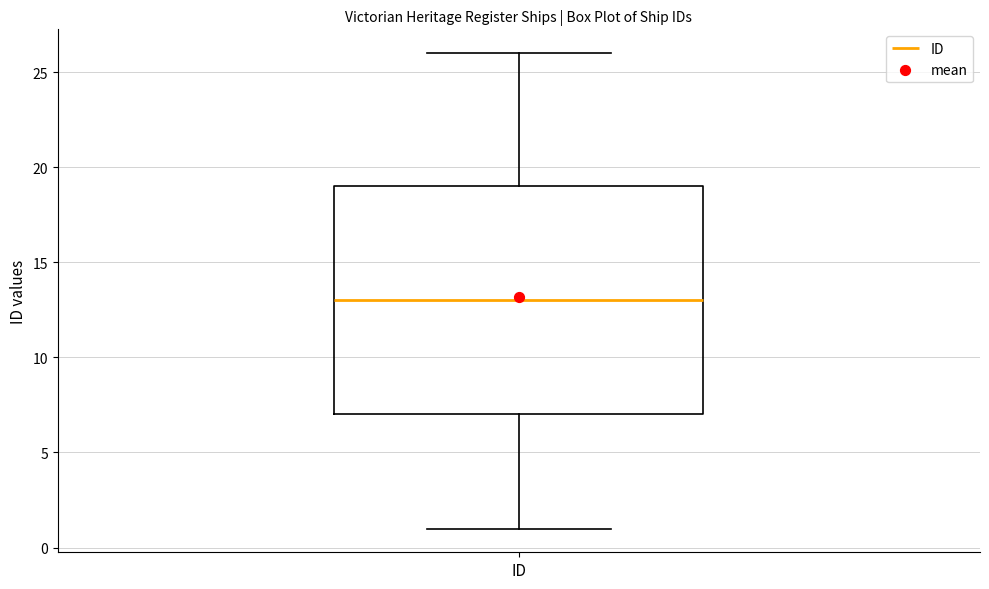

Transcribe this box plot: give where the median line is, the range the box spans, and where the two whiskers end, as read against the y-axis. The values are not printed on the chart, so give them approximately, as read against the axis.

median 13, box 7 to 19, whiskers 1 to 26